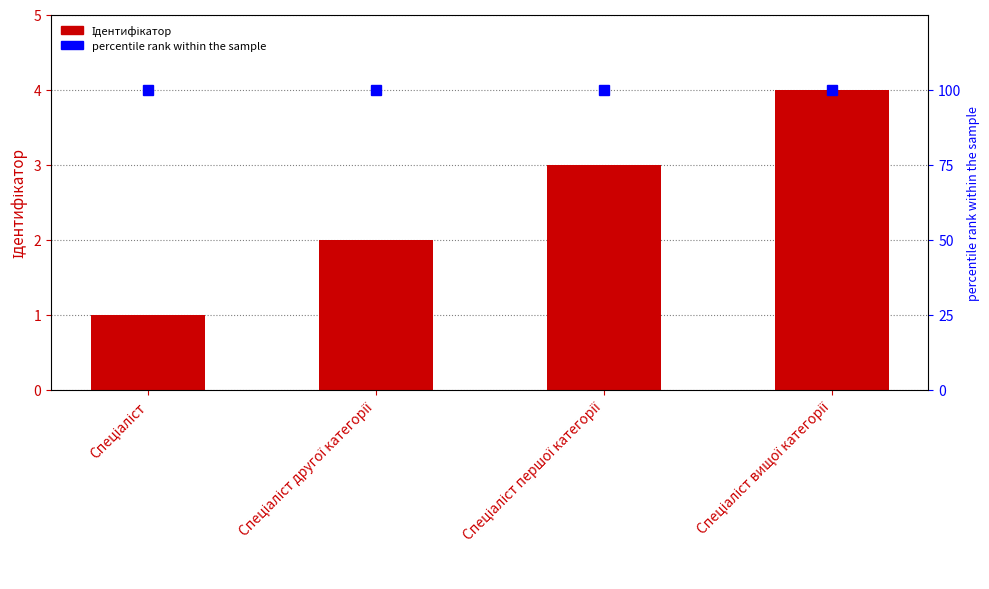

What position from the right is Спеціаліст вищої категорії?

1